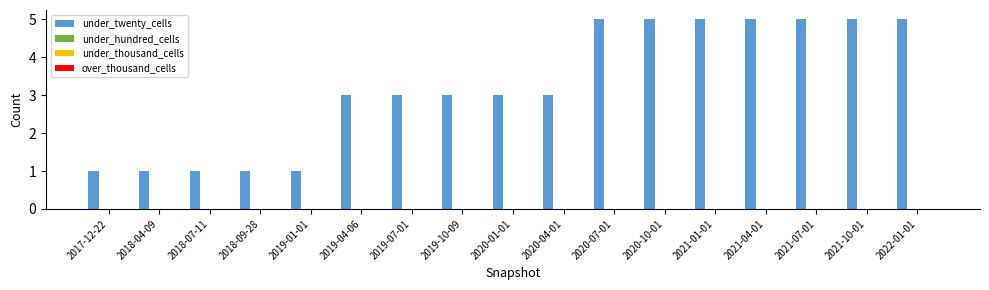

What is the difference between the second highest and minimum values?

4